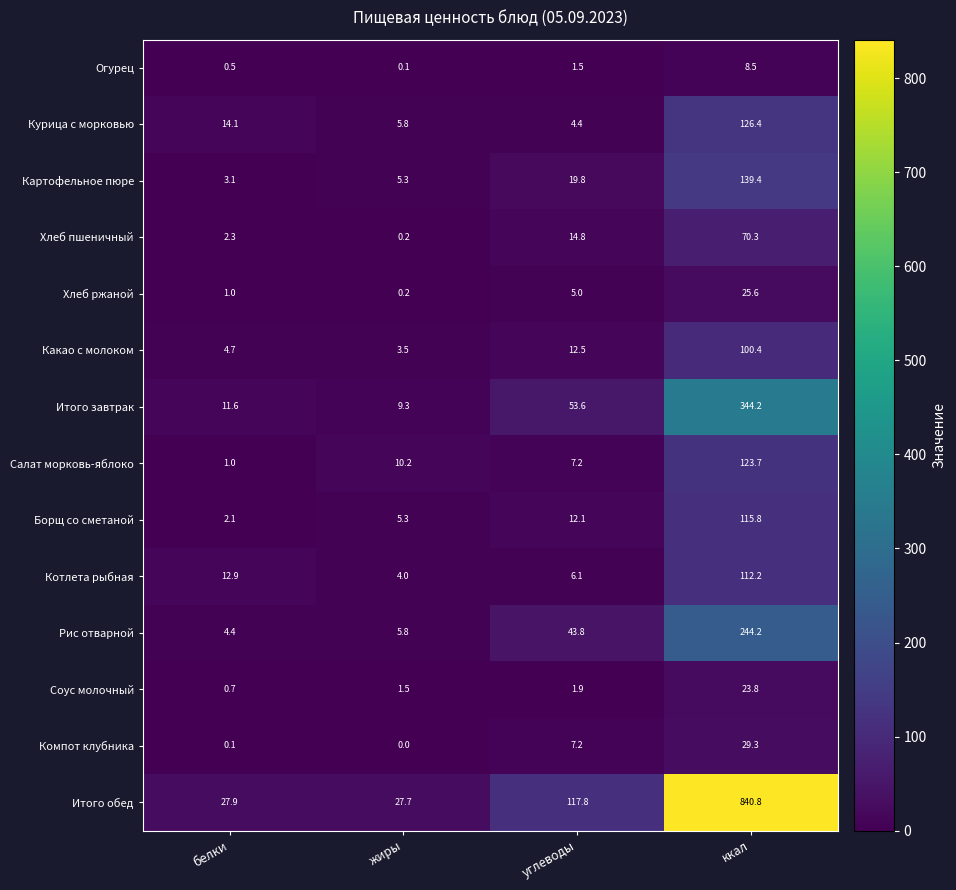

Which series changed the most between жиры and ккал?

Итого обед